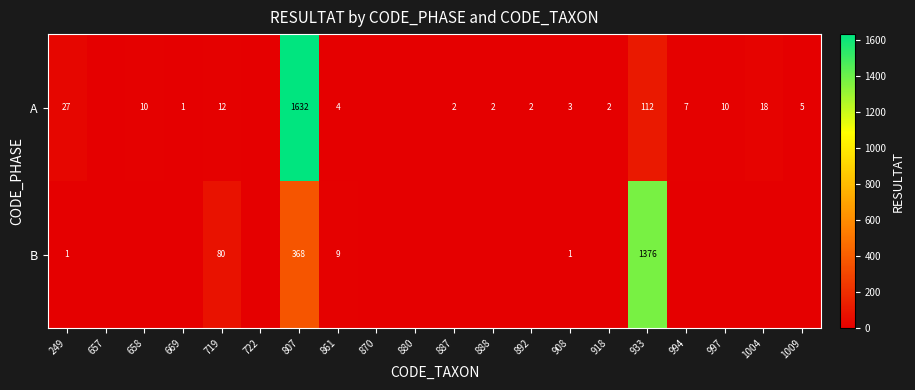

What is the difference between the A values at 892 and 997?

8